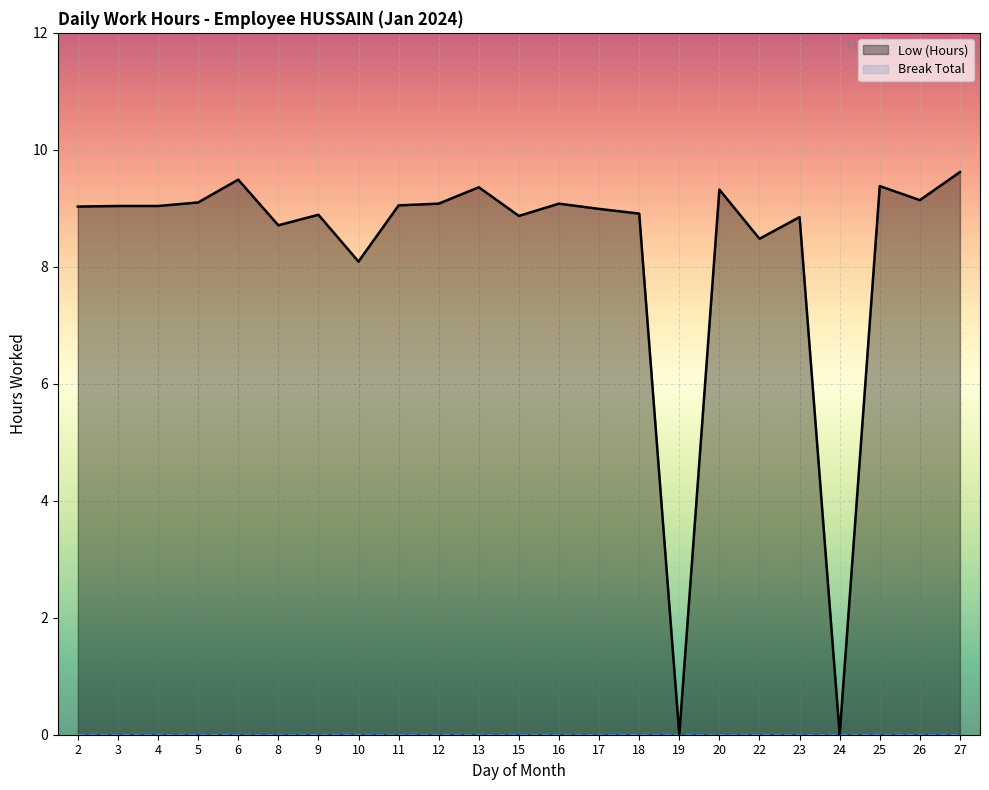

How many data points in Low (Hours) are above 9?

13